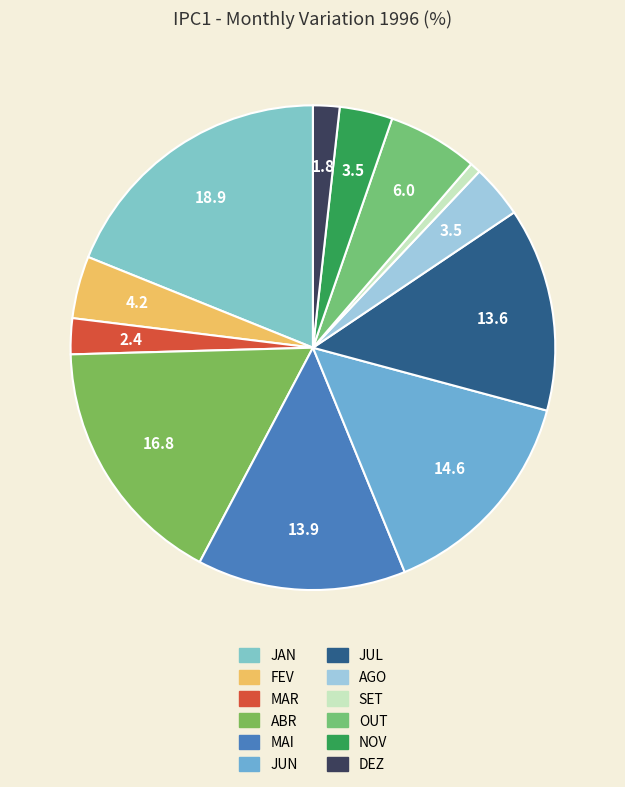

Is the sum of MAR and DEZ greater than half?

No